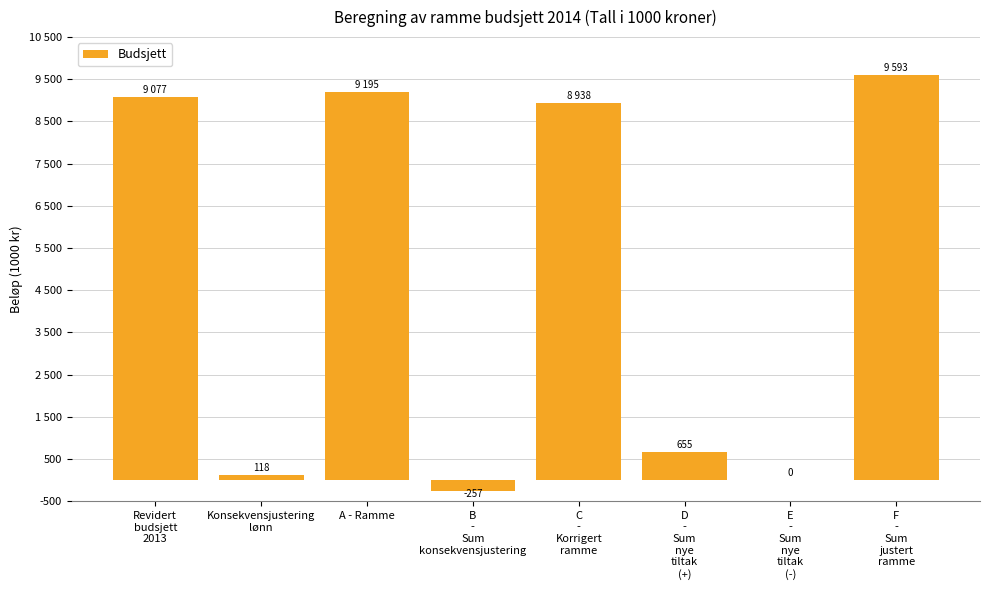

The chart shows a value of 24 at Konsekvensjustering
lønn. True or false?

False